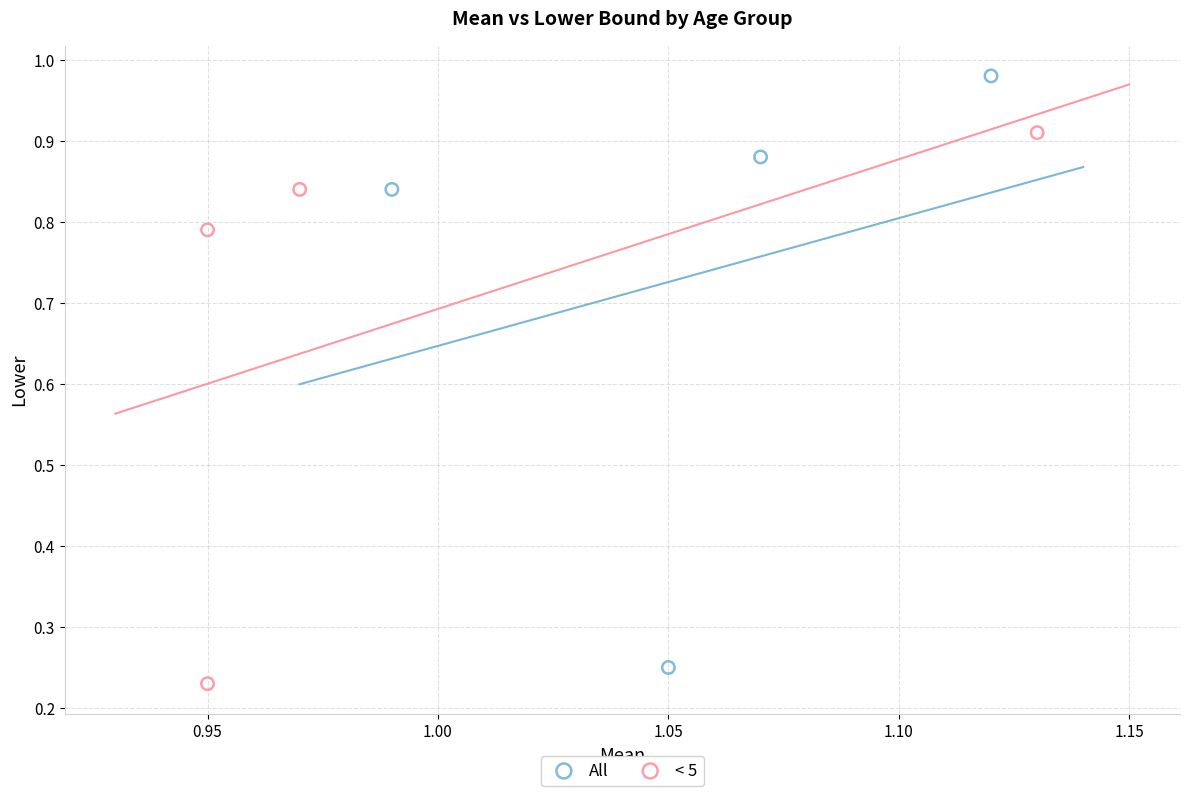

Which series has the widest spread of Y values?

All